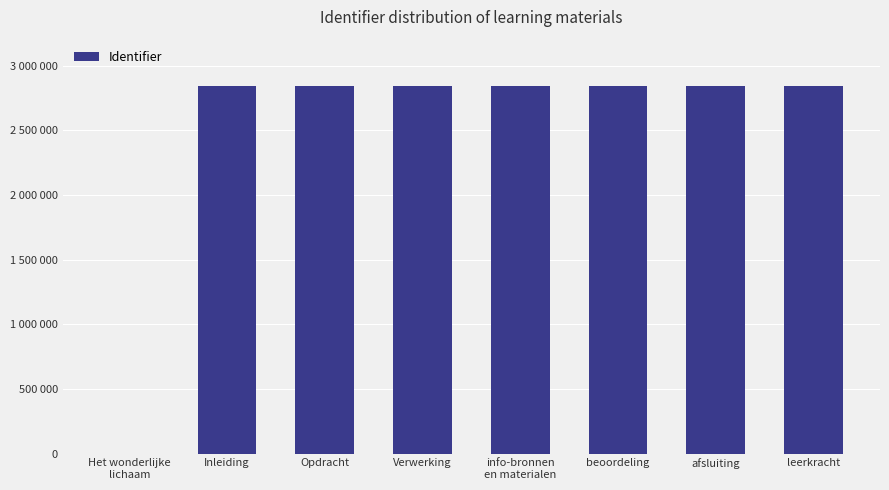

What is the label of the 2nd bar from the right?

afsluiting